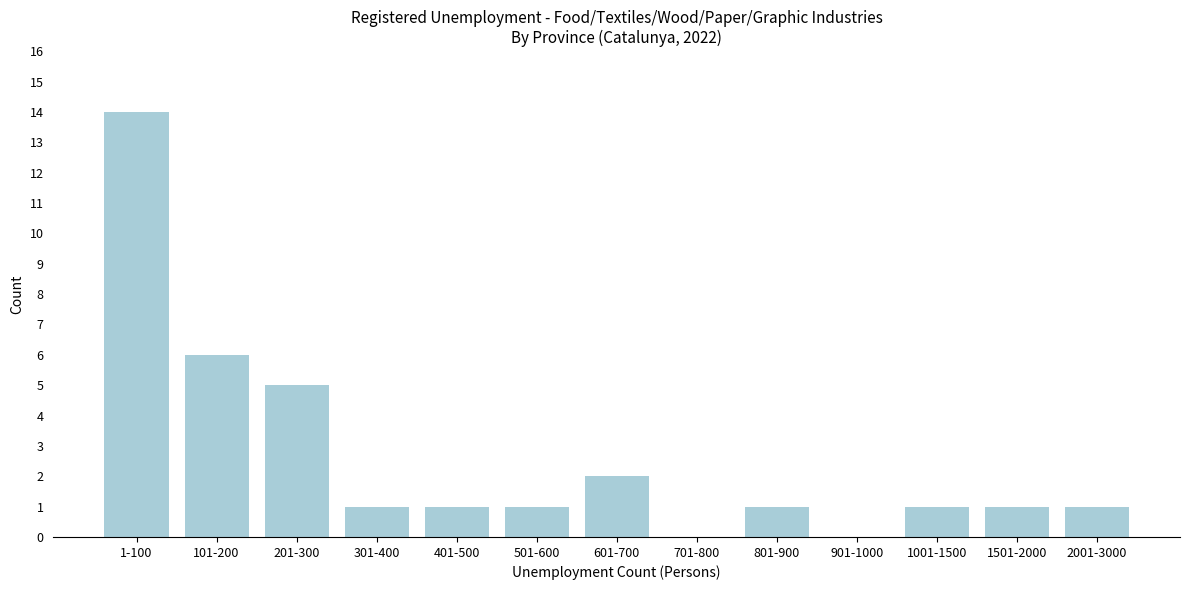

Reading right to left, what are all the values shown in this chart?

2001-3000=1	1501-2000=1	1001-1500=1	901-1000=0	801-900=1	701-800=0	601-700=2	501-600=1	401-500=1	301-400=1	201-300=5	101-200=6	1-100=14